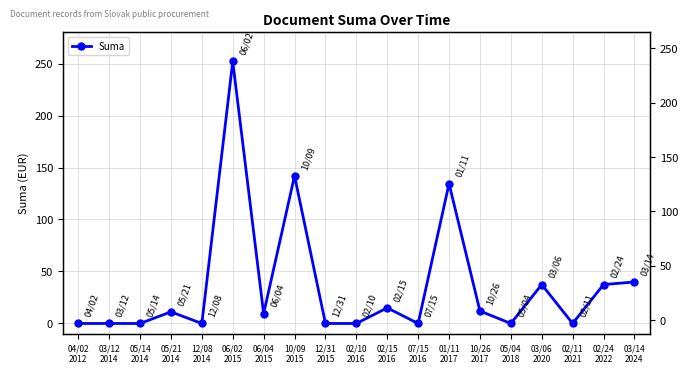

How many interior local valleys (lower than both neighbors) does the data have?

5